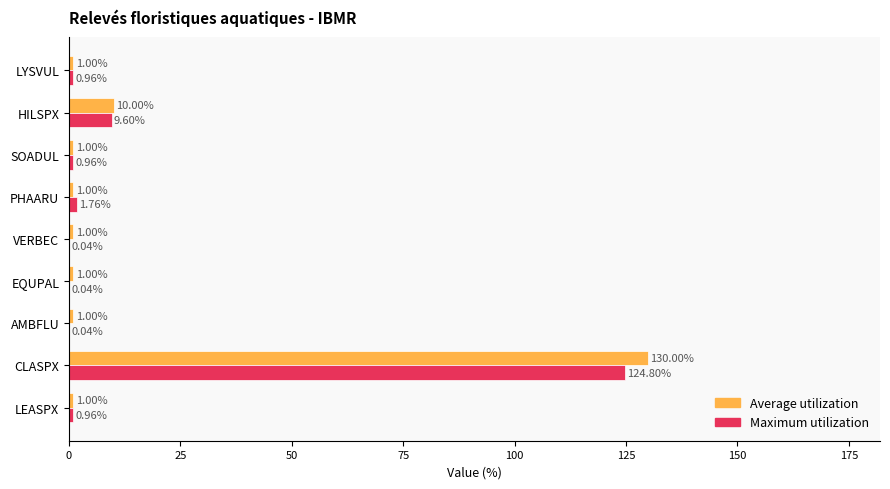

Which series has the largest total across all categories?

Average utilization